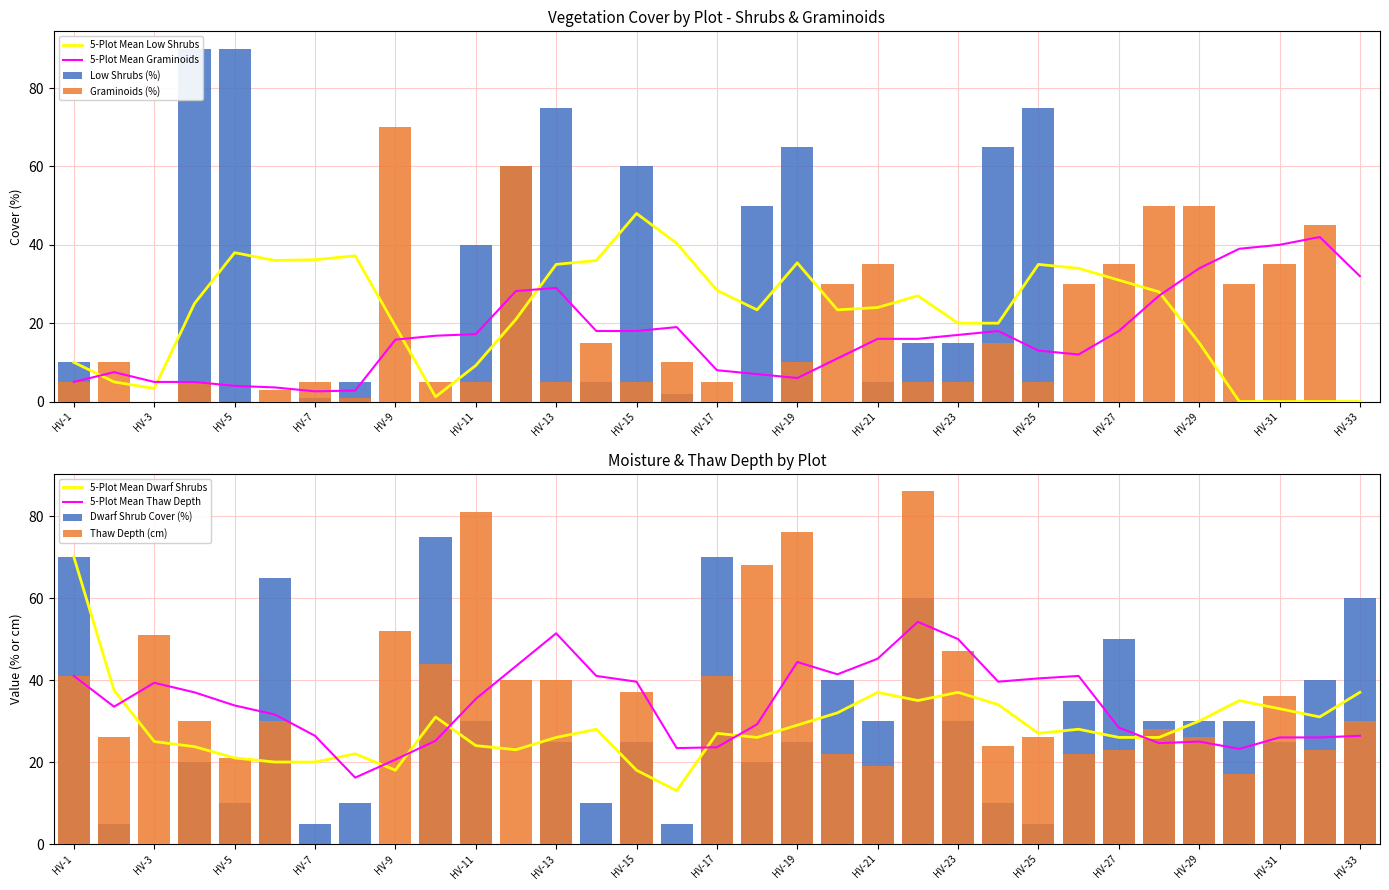

What is the value of the Dwarf Shrub Cover (%) bar at the 17th from the left?

70